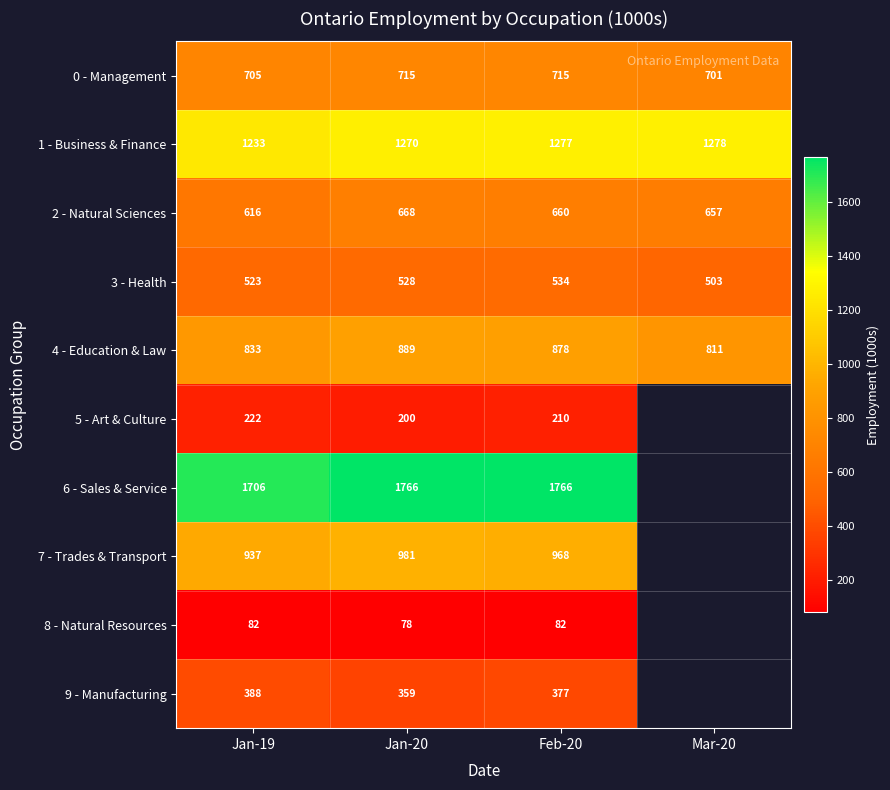

What is the difference between the 0 - Management values at Feb-20 and Jan-19?

10.0